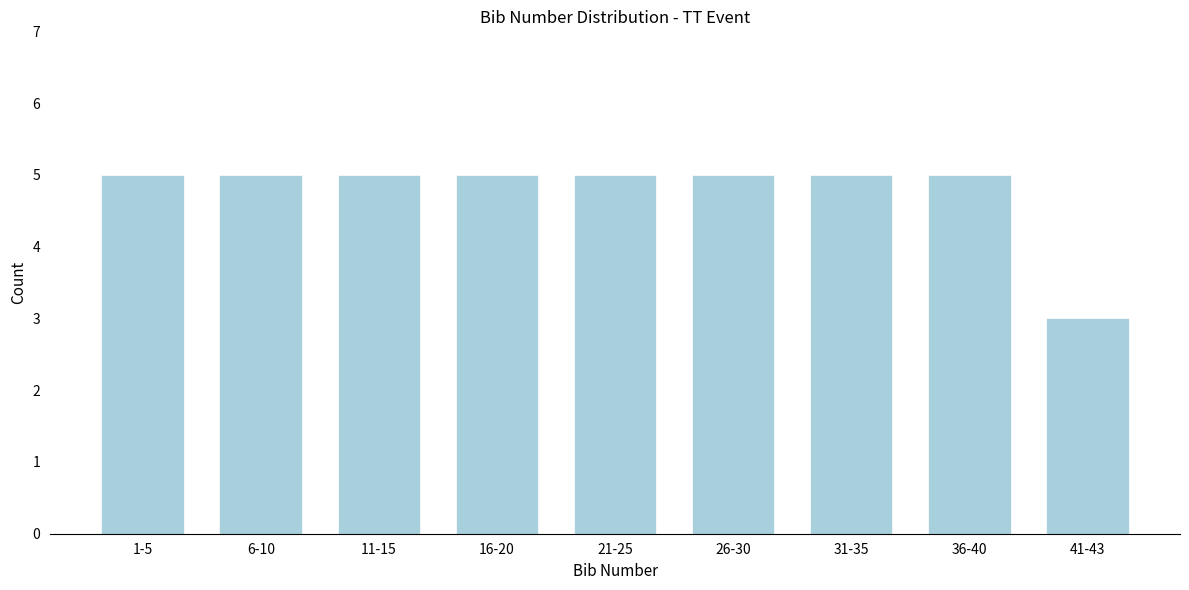

Reading left to right, what are all the values shown in this chart?

5	5	5	5	5	5	5	5	3